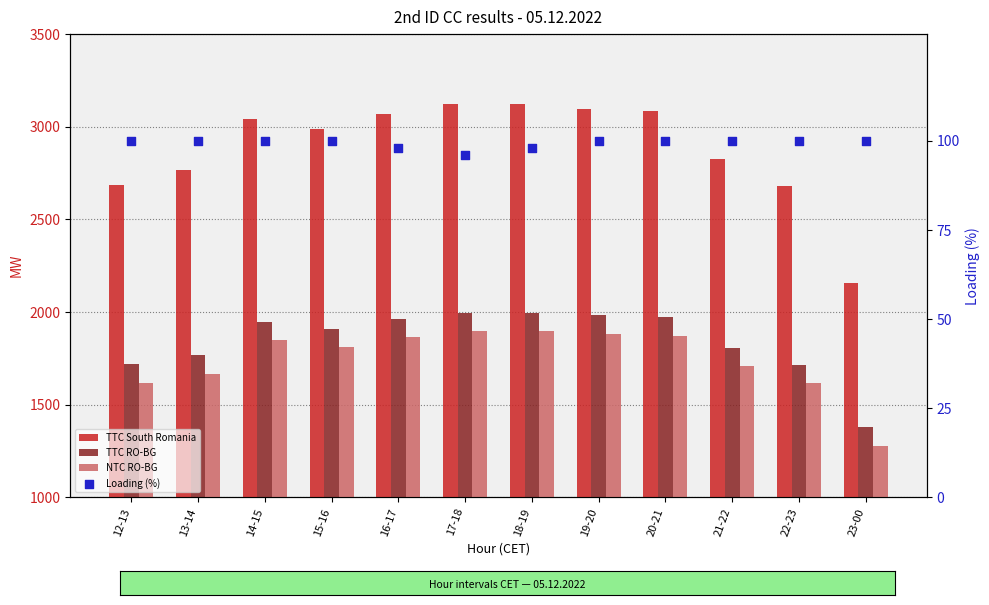

What is the total value across all series at 23-00?

4910